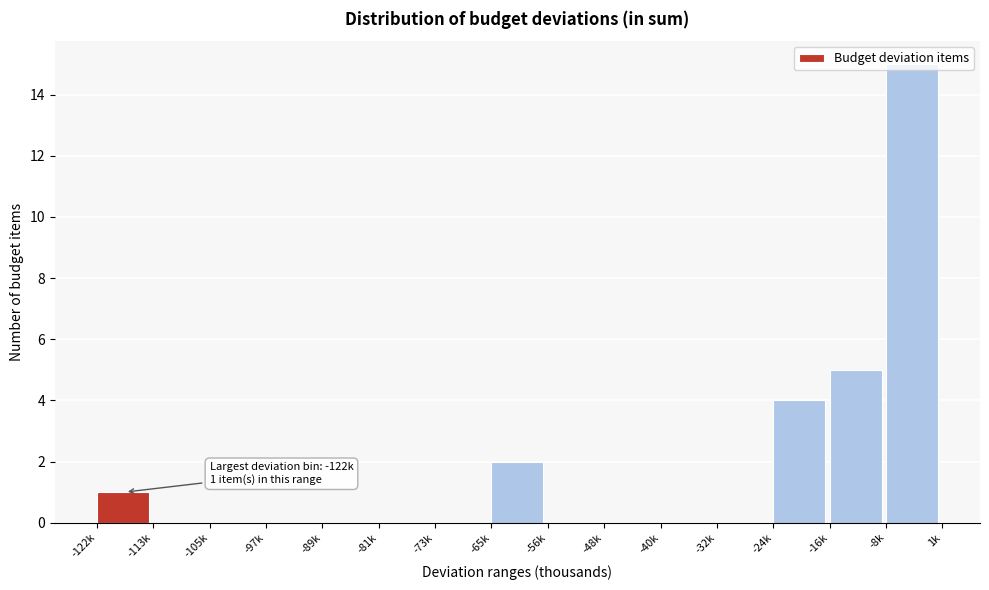

Is it true that the value at -16k is 7?

False